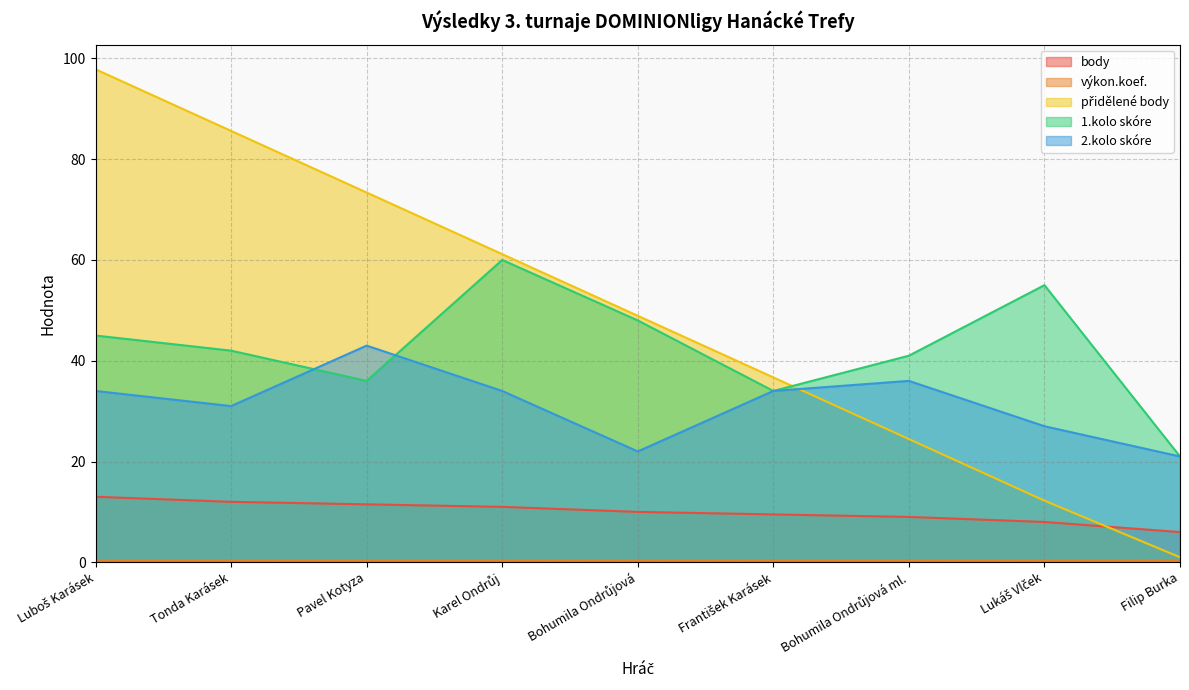

What position from the right is Karel Ondrůj?

6